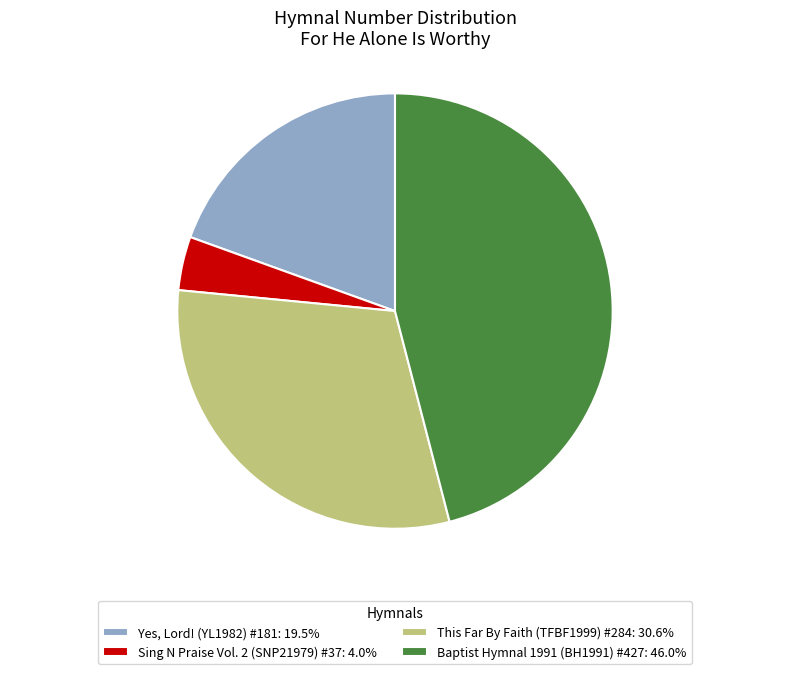

Which has a higher value, Yes, Lord! (YL1982) #181 or Sing N Praise Vol. 2 (SNP21979) #37?

Yes, Lord! (YL1982) #181